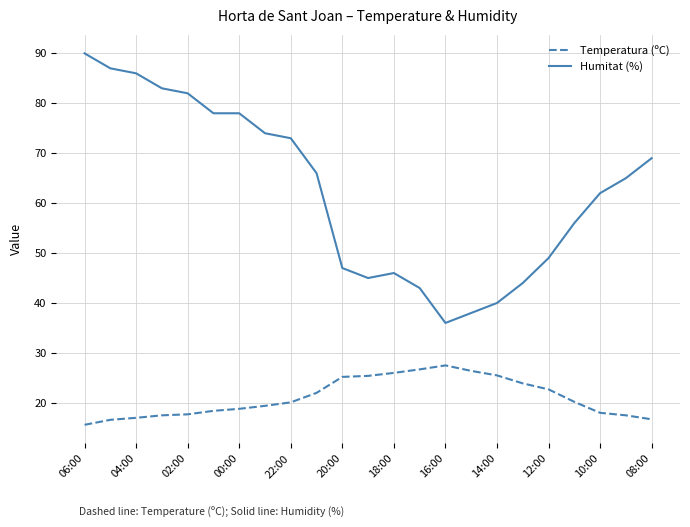

Count the number of categories in the chart.

23